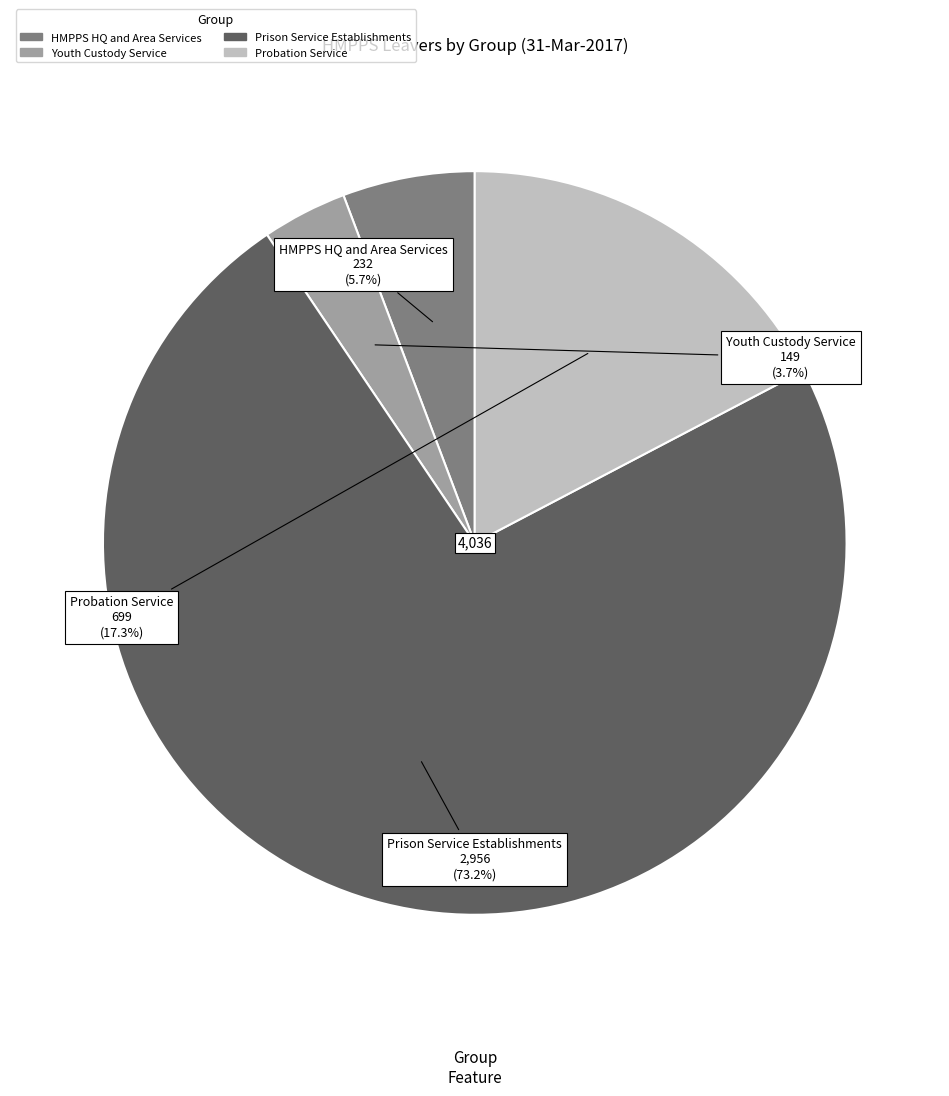

True or false: HMPPS HQ and Area Services accounts for 1% of the total.

False